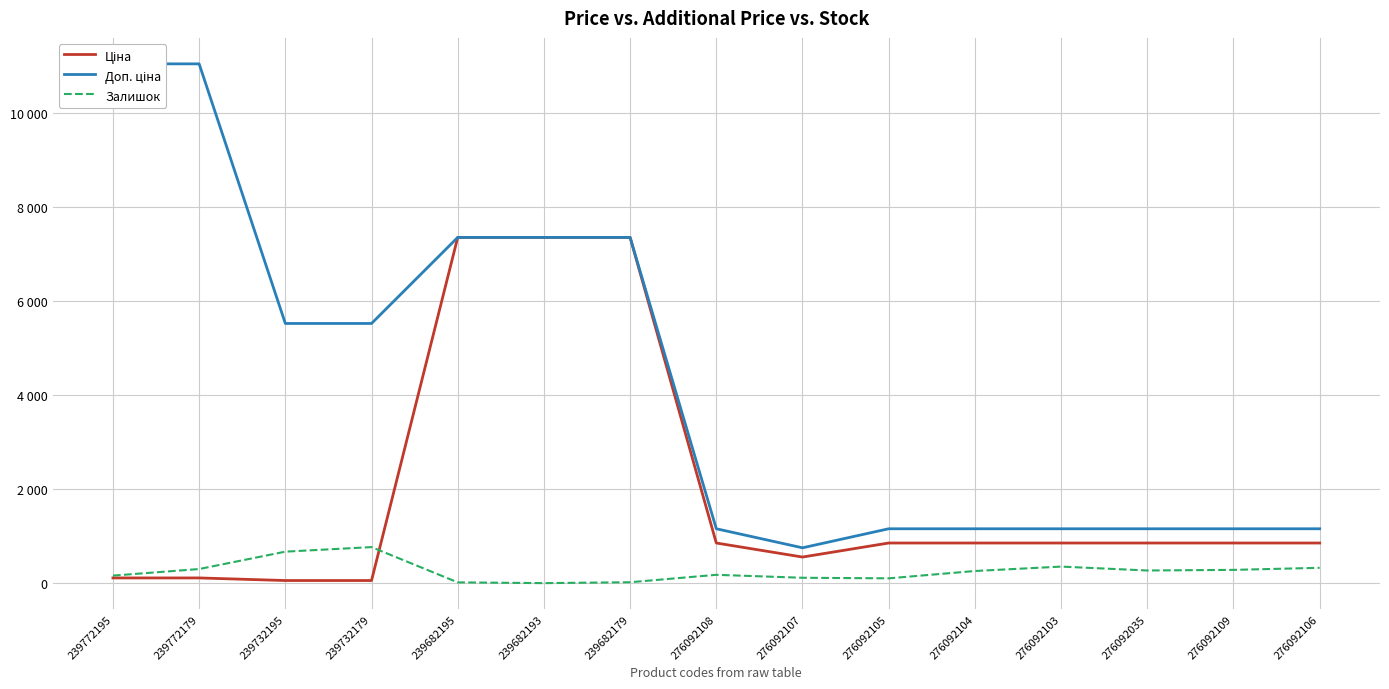

The Ціна series shows 33.3 at 239732195. True or false?

False